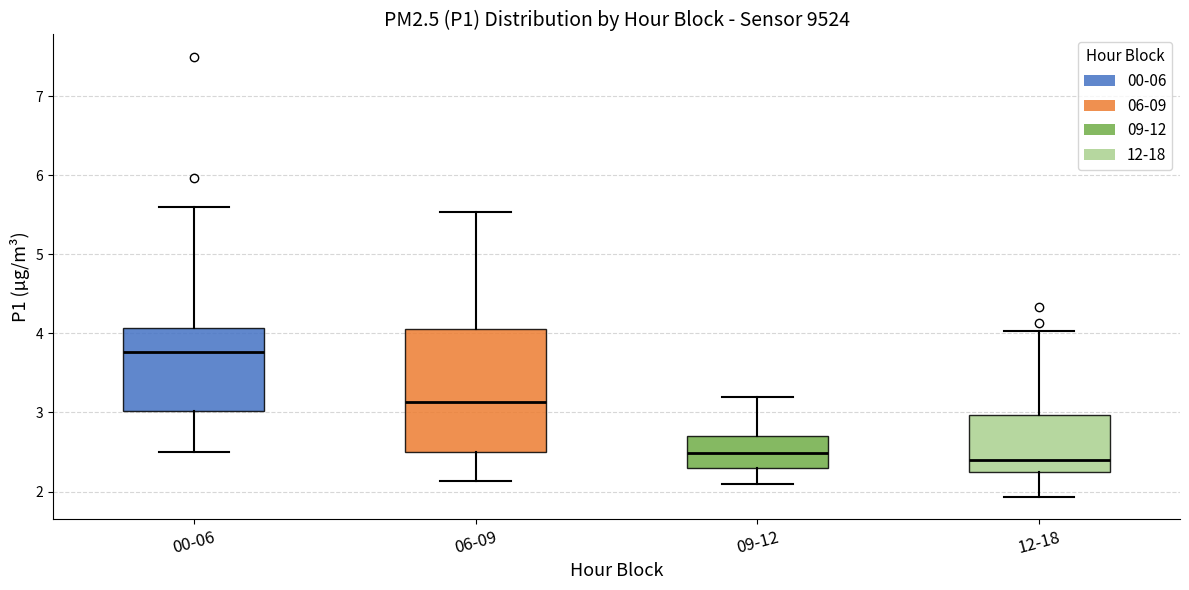

Where is the upper edge of the box for 06-09 on the y-axis? The values are not printed on the chart, so give them approximately, as read against the axis.

4.1